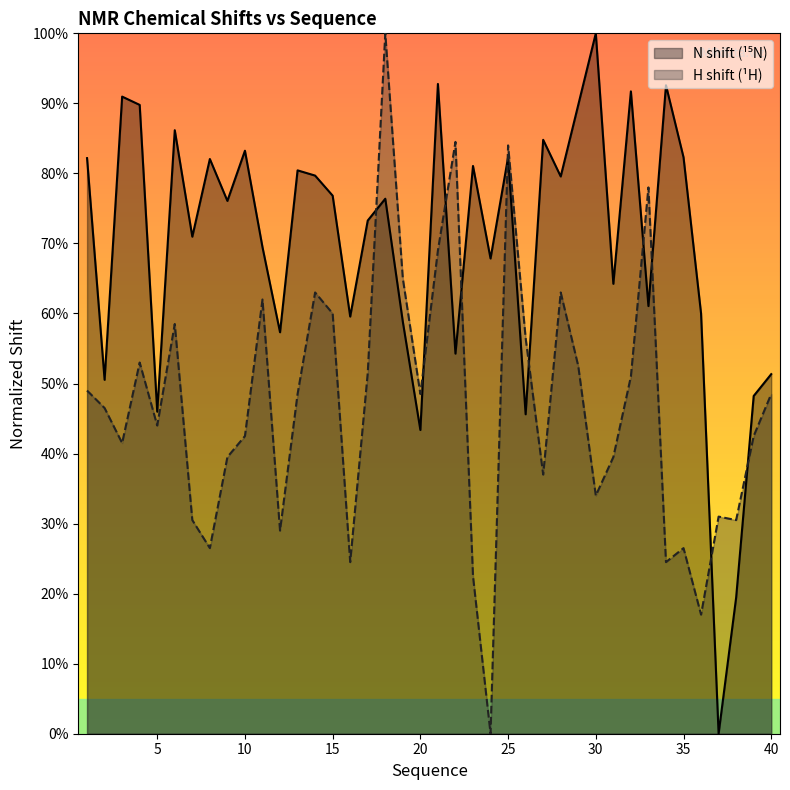

What value does the X_shift series have at 22?

84.5